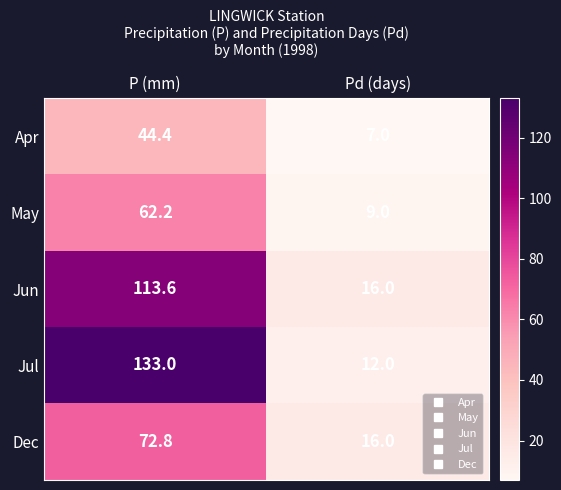

What is the sum of all Jul values?

145.0